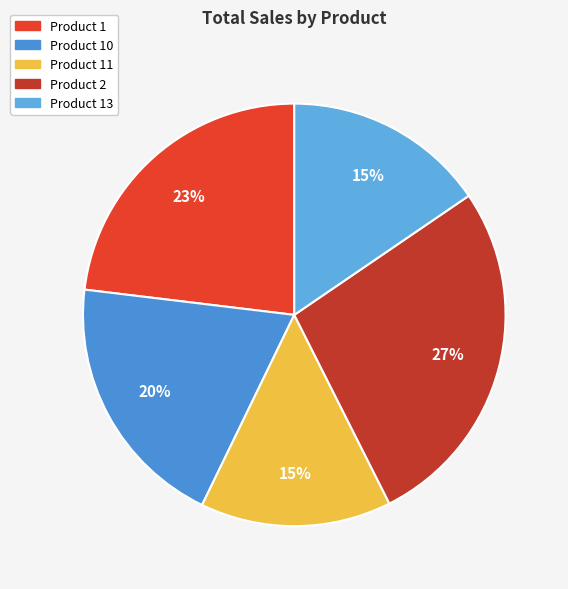

How many segments does this pie chart have?

5